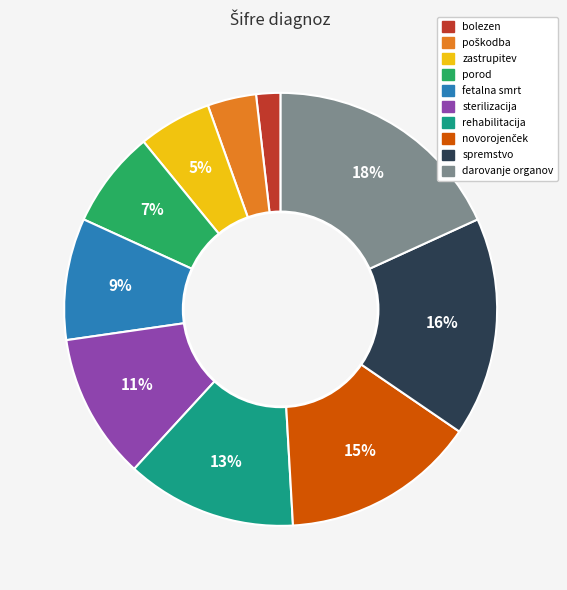

The bolezen slice represents 16% of the pie. True or false?

False